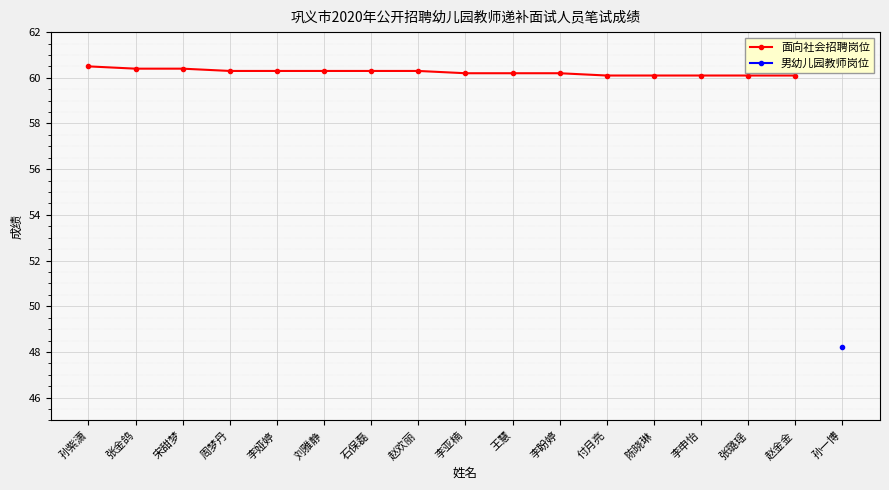

What is the label of the 7th point from the right?

王慧